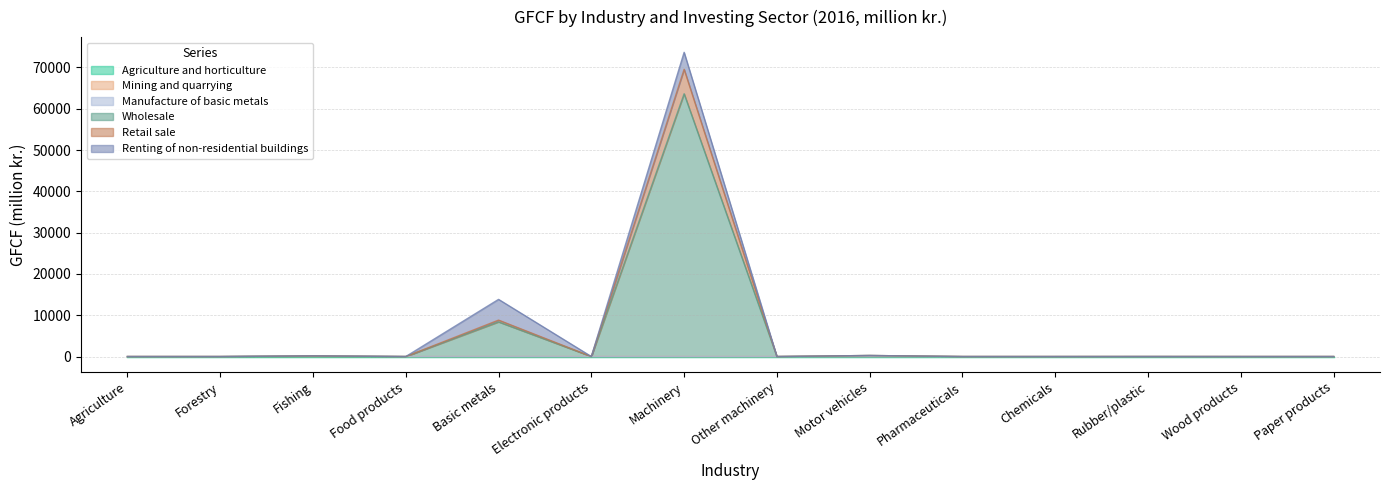

The Retail sale series shows -43715.1 at Chemicals. True or false?

False